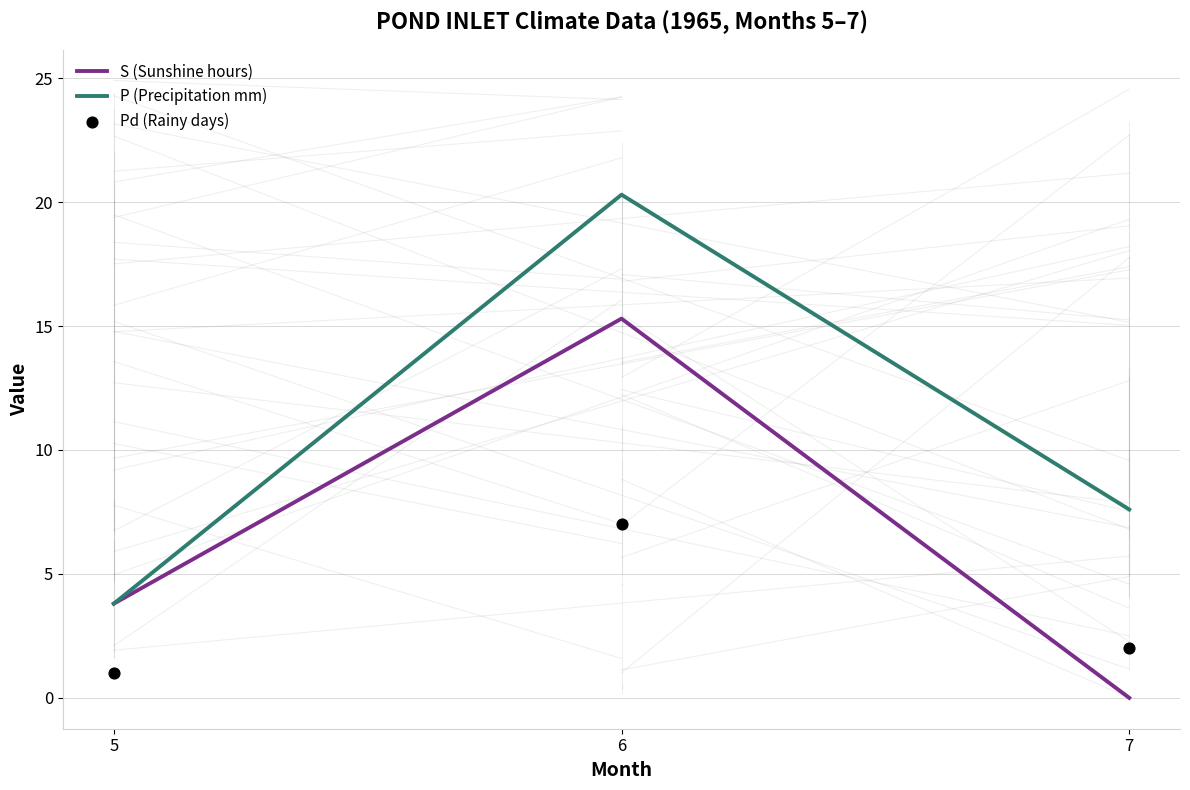

Which series reaches the maximum Y coordinate?

P (Precipitation mm)